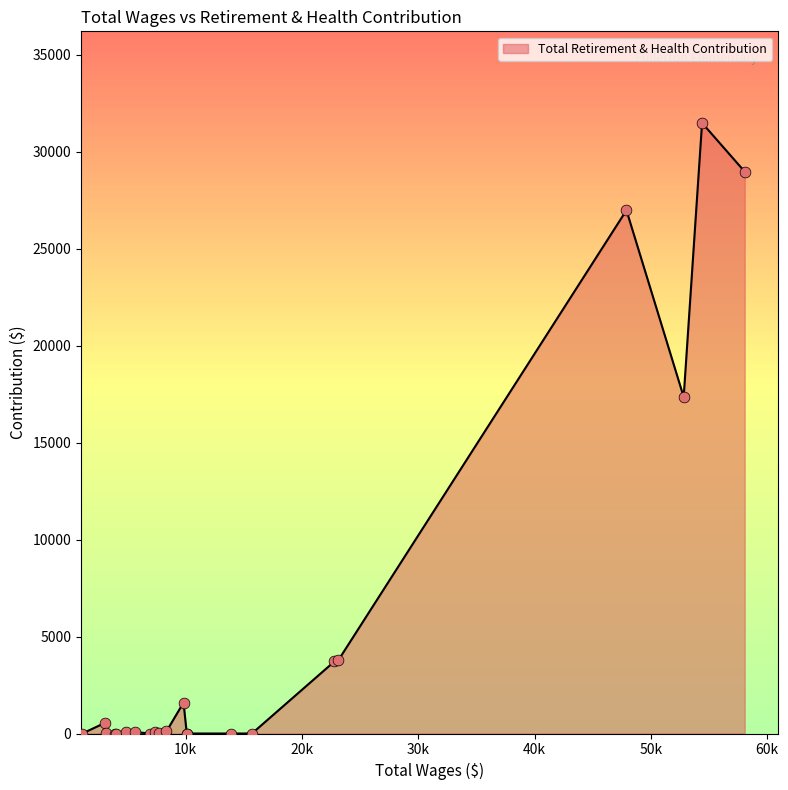

What is the difference between the maximum and minimum values?

31490